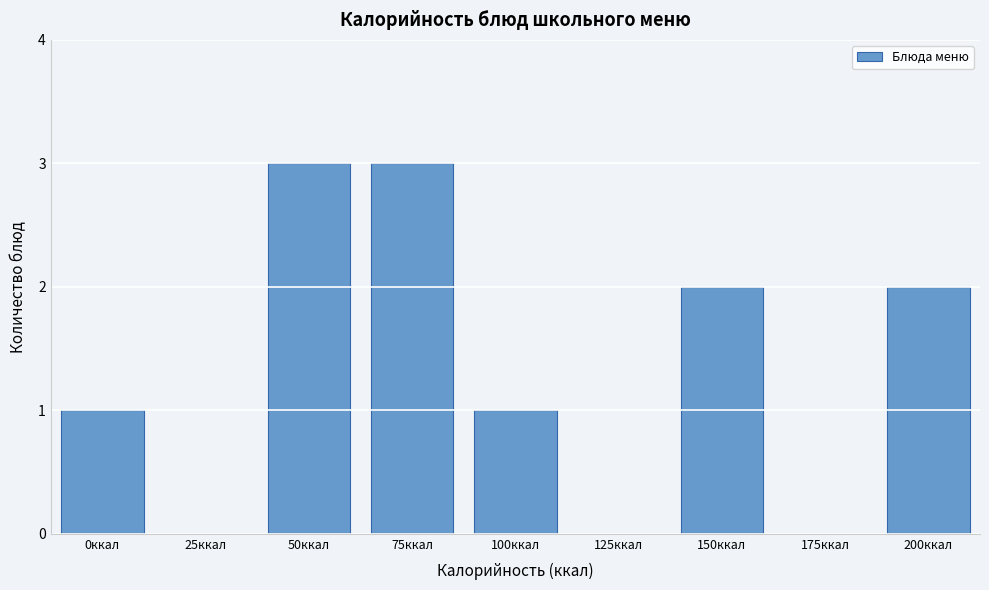

Reading right to left, transcribe all the data shown in this chart.

200ккал=2	175ккал=0	150ккал=2	125ккал=0	100ккал=1	75ккал=3	50ккал=3	25ккал=0	0ккал=1